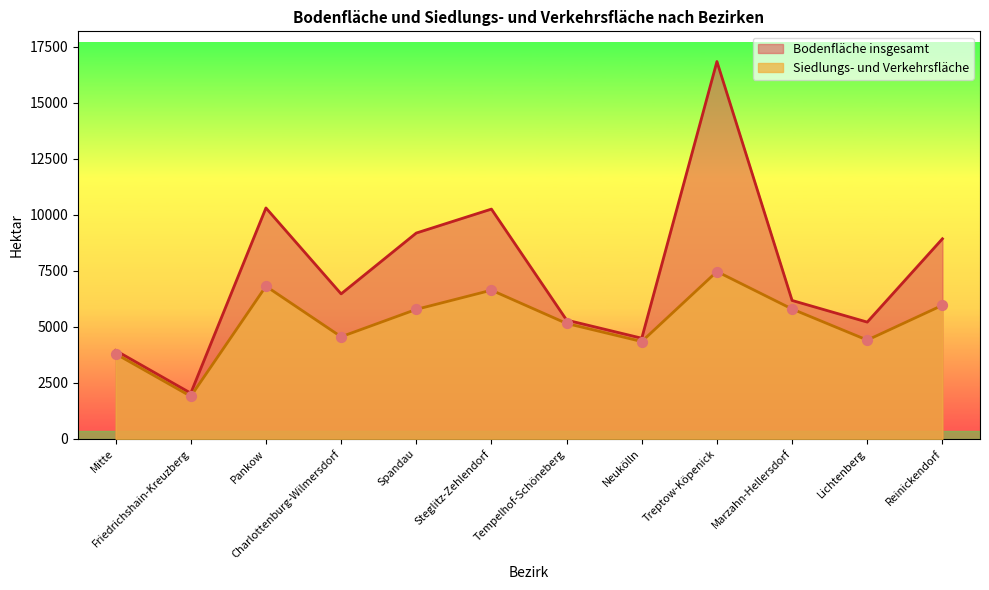

Which series has the largest Y range (max minus min)?

Bodenfläche insgesamt